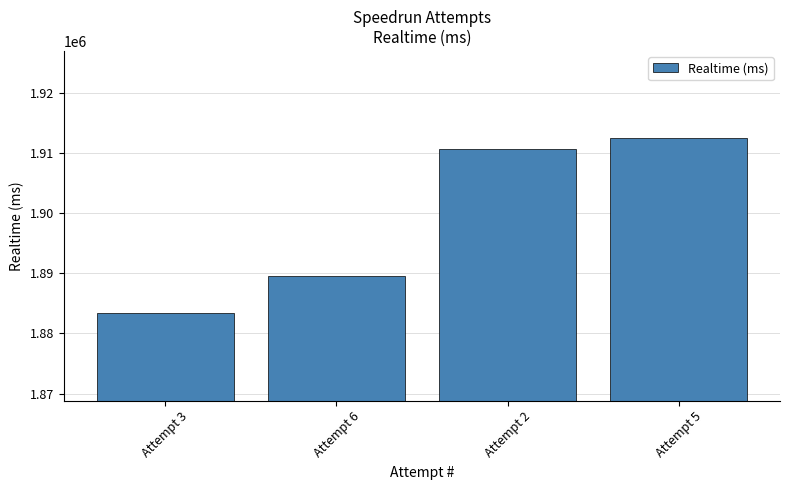

Does the chart contain any negative values?

No